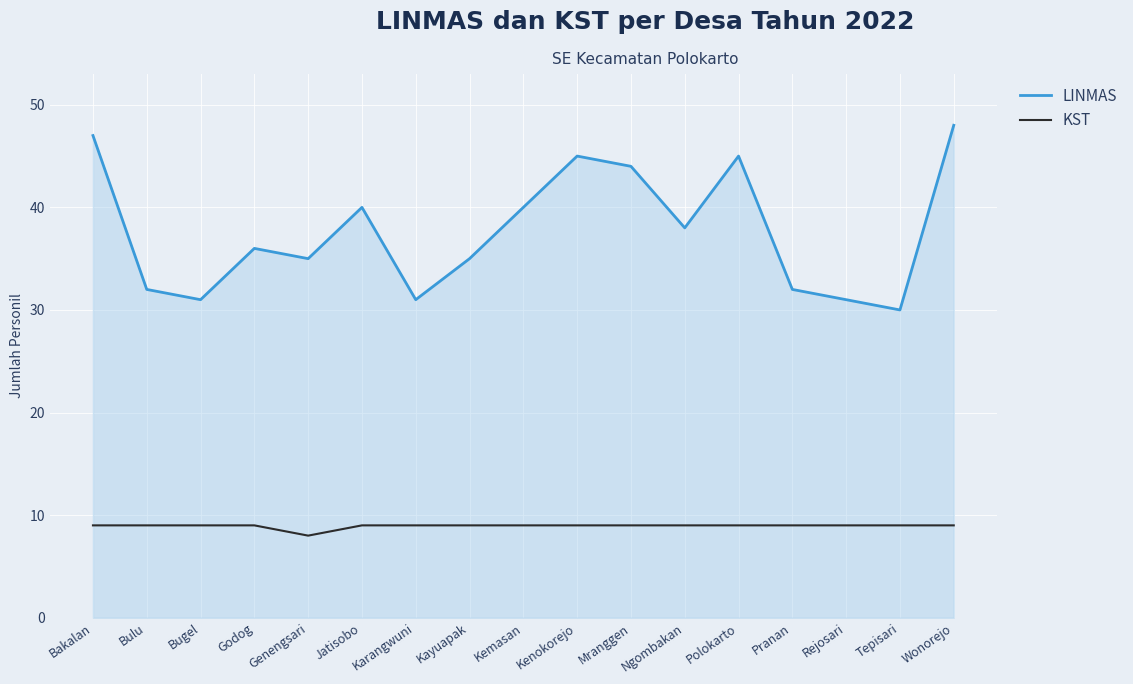

Which series has the widest spread of values?

LINMAS